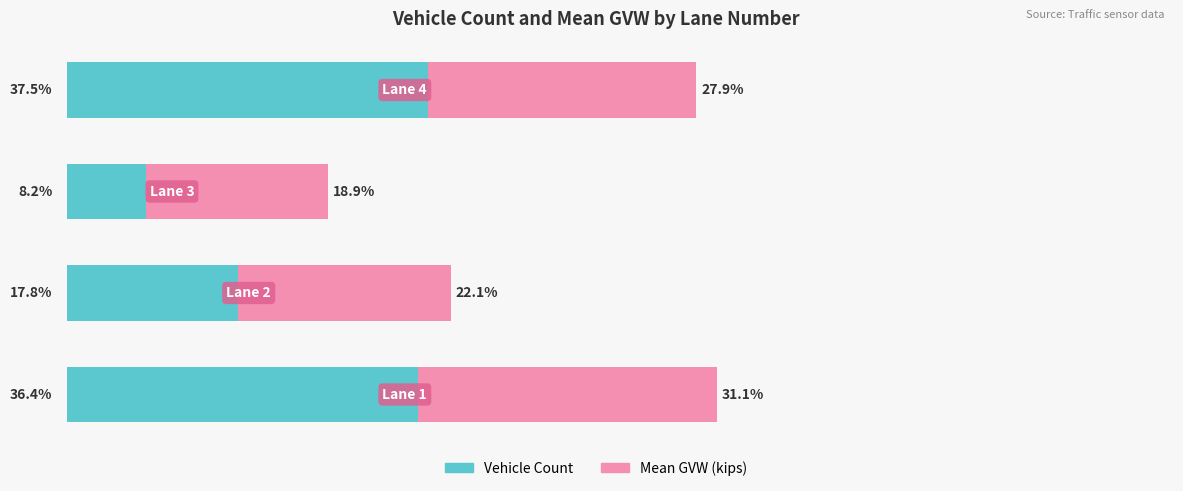

What is the value of the Vehicle Count bar at the 4th from the left?

37.5